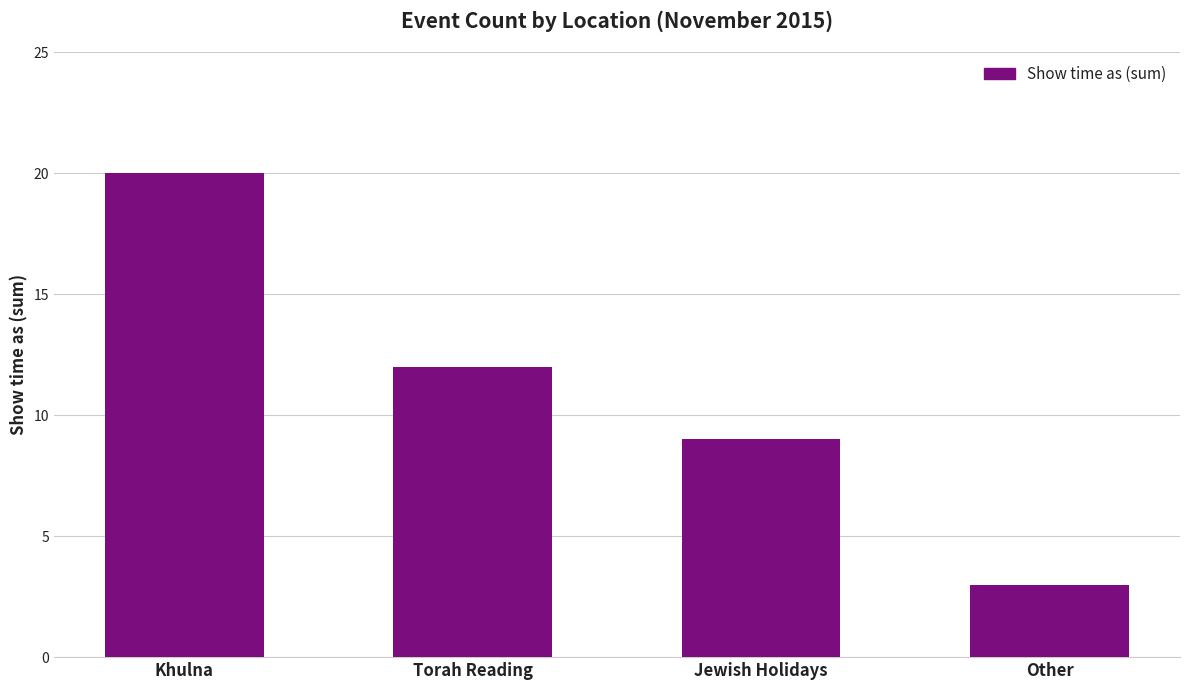

What position from the left is Torah Reading?

2